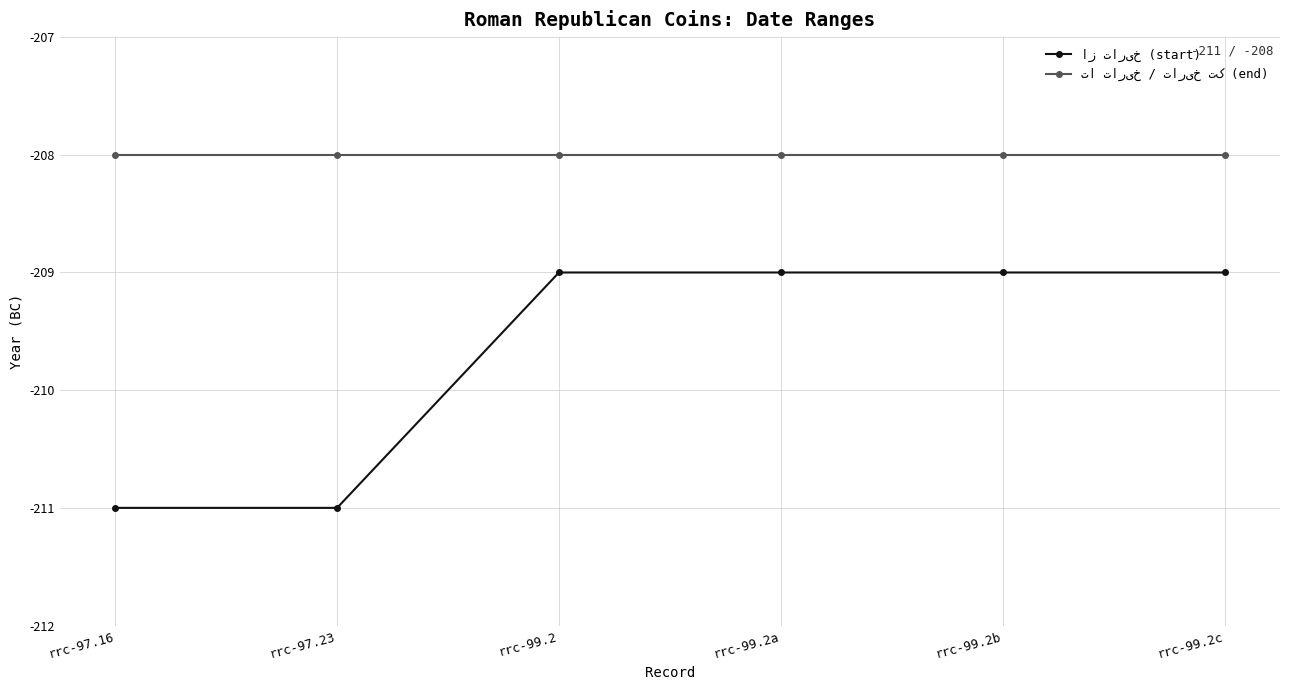

What is the label of the 3rd point from the left?

rrc-99.2